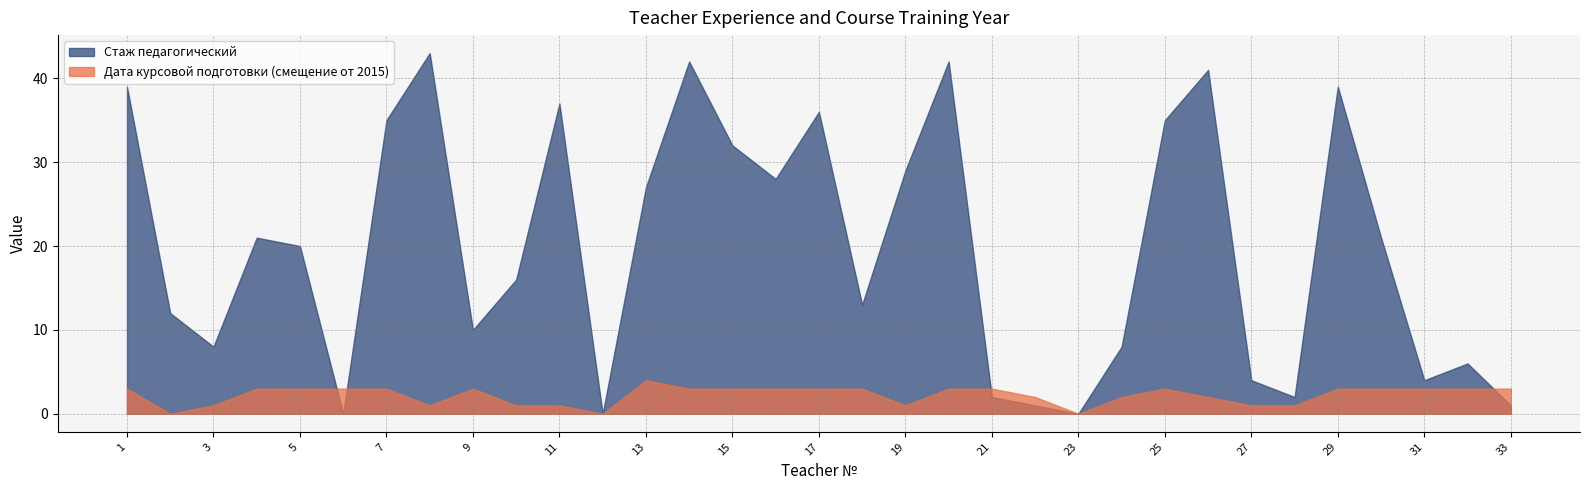

Which category has the lowest value in the Стаж педагогический series?

6